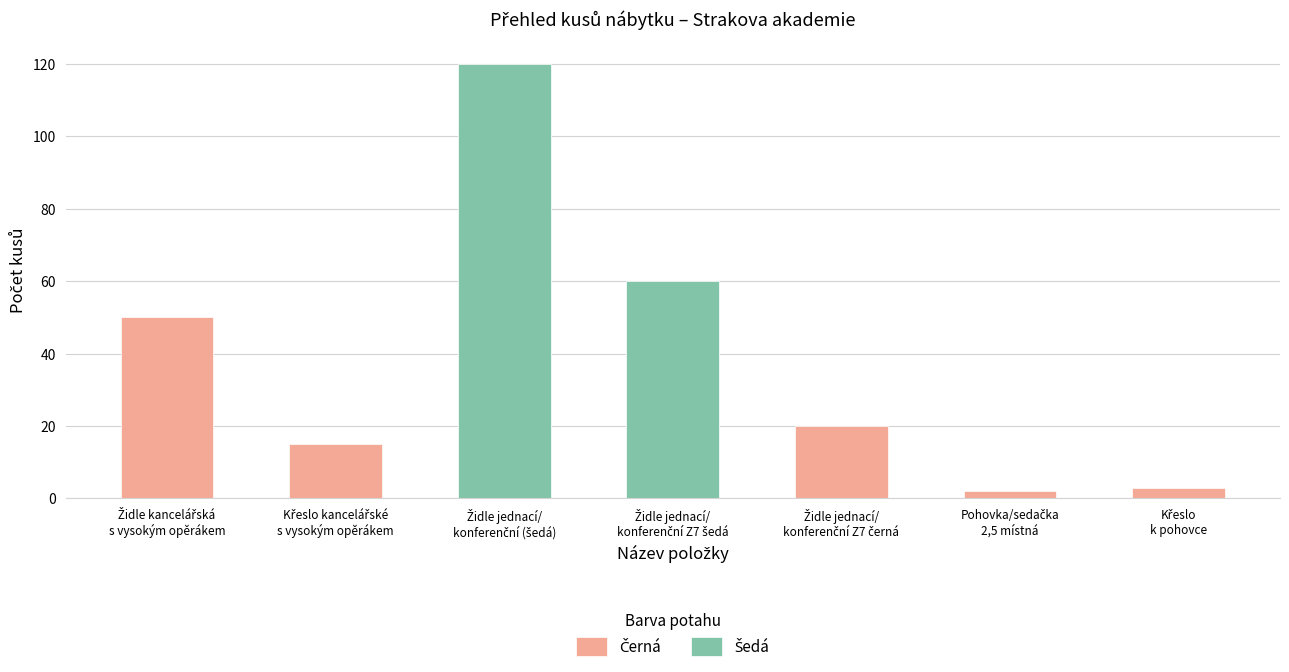

Which has a higher value, Židle jednací/
konferenční (šedá) or Pohovka/sedačka
2,5 místná?

Židle jednací/
konferenční (šedá)